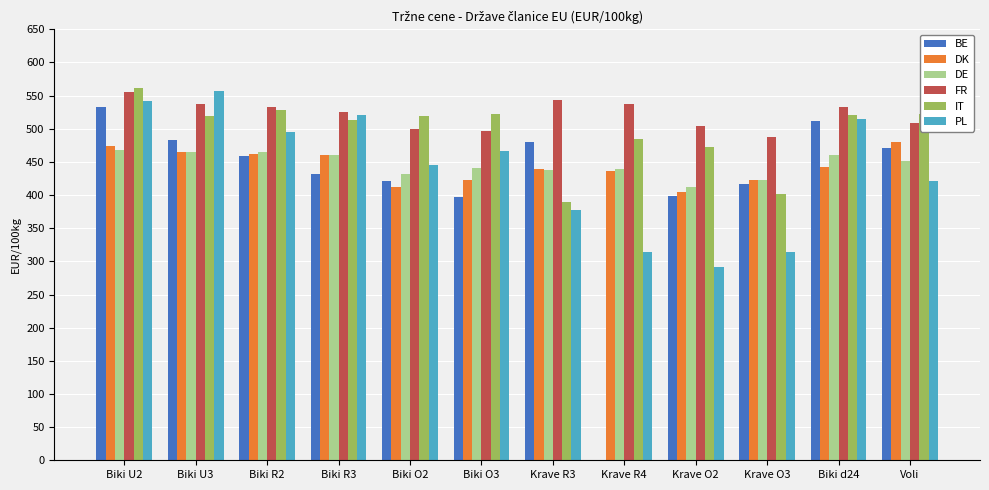

The value of DK at Krave O2 is 404.6. True or false?

True